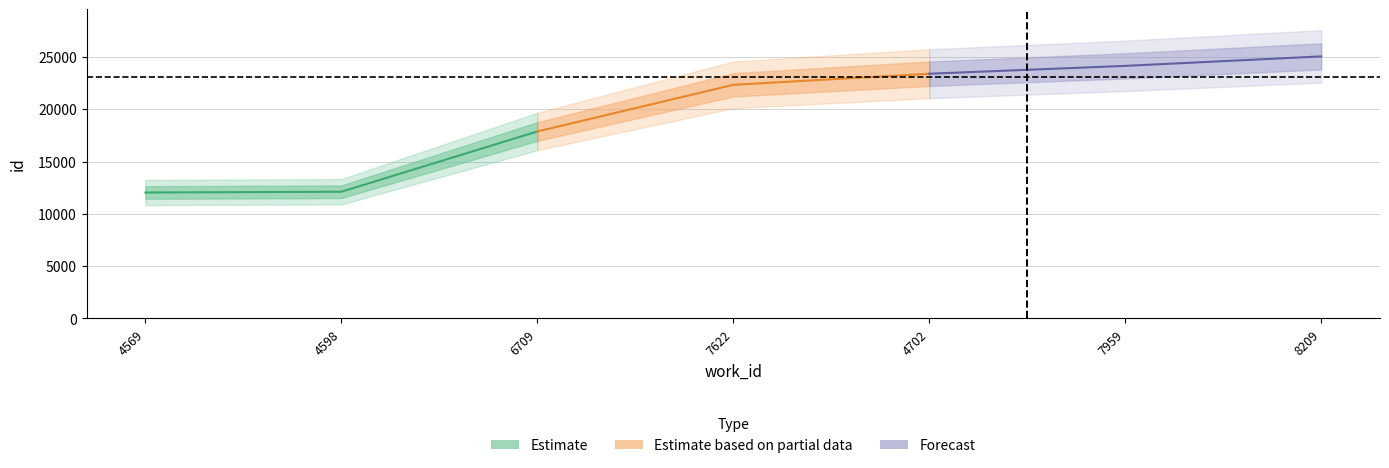

Where does the work_id series first go above 6709?

7622